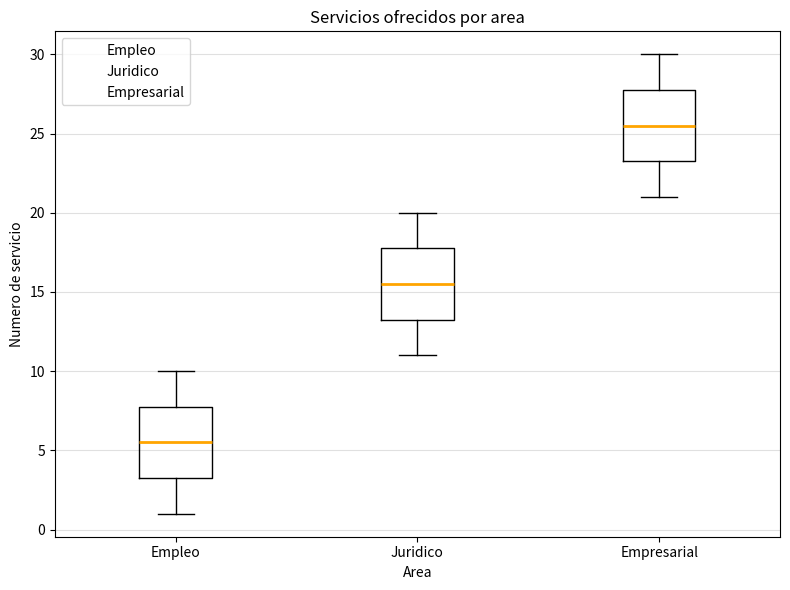

Reading left to right, read every box against the y-axis: the position of its median line, the range the box covers, and the ends of its whiskers. The values are not printed on the chart, so give them approximately, as read against the axis.

Empleo: median 5.5, box 3.5 to 8.0, whiskers 1.0 to 10.0
Juridico: median 15.5, box 13.5 to 18.0, whiskers 11.0 to 20.0
Empresarial: median 25.5, box 23.5 to 28.0, whiskers 21.0 to 30.0